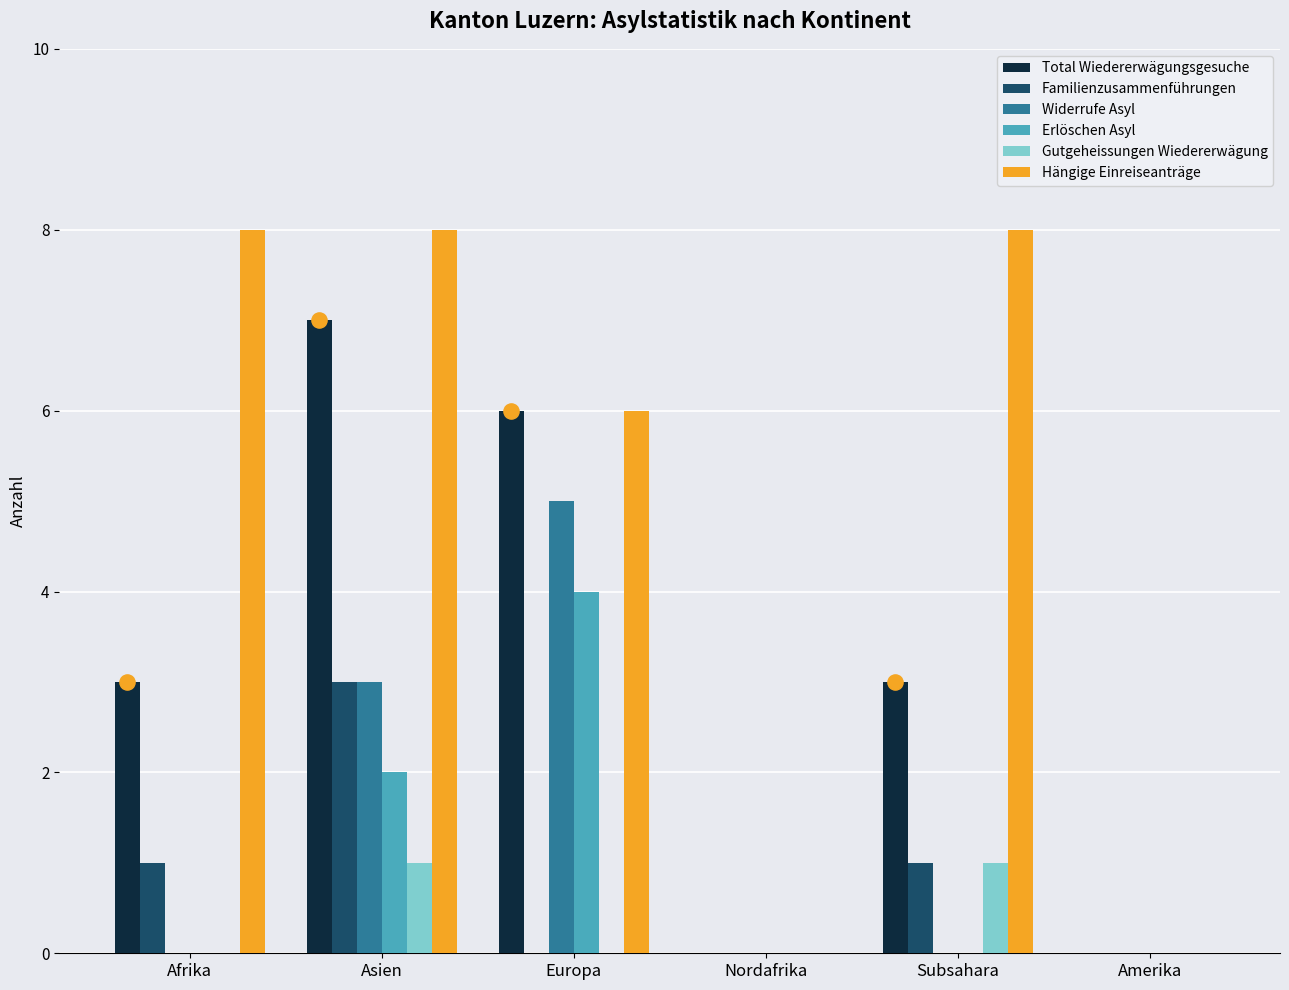

Which series has the largest Y range (max minus min)?

Hängige Einreiseanträge